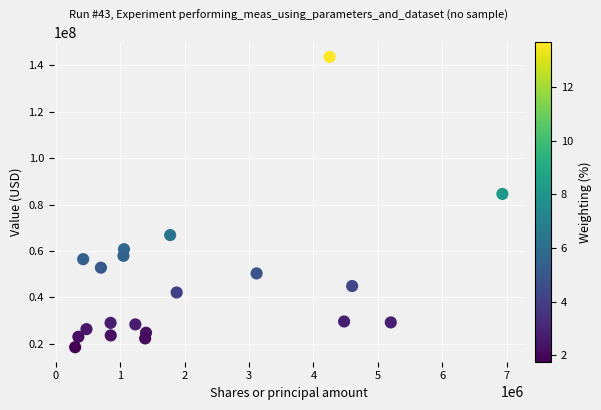

What Y value in the scatter plot is closest to 81074000?

84571000